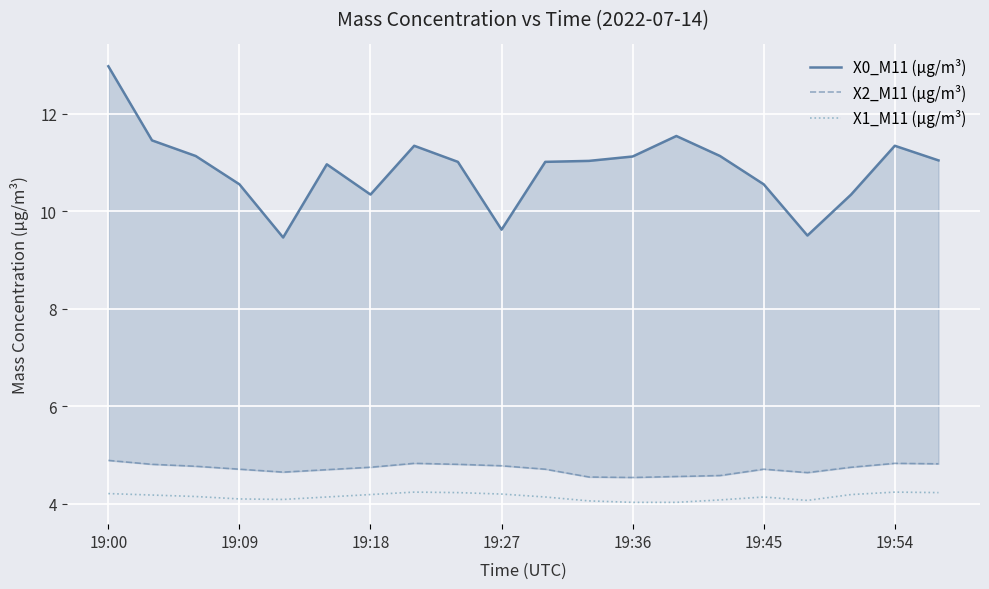

Rank the series by their maximum value, from lowest to highest.

X1_M11 (μg/m³), X2_M11 (μg/m³), X0_M11 (μg/m³)